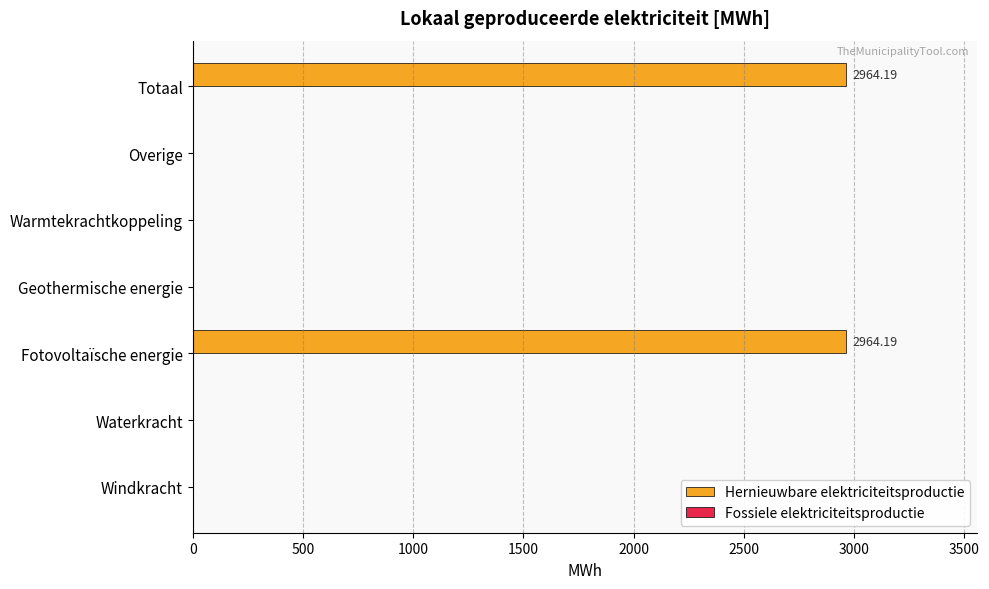

What is the sum of all values?

5928.4